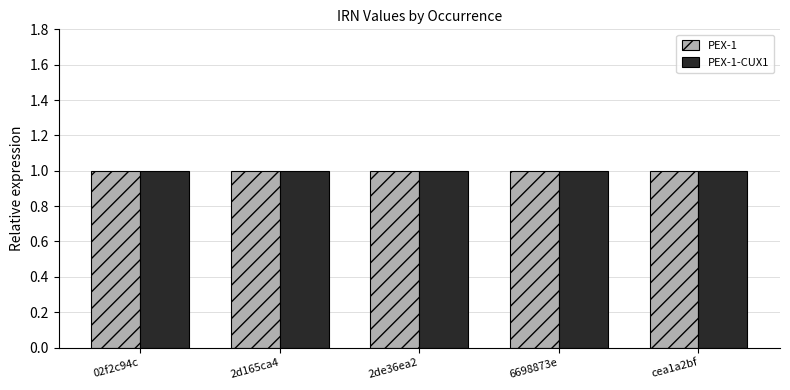

What is the greatest value displayed?

1.0